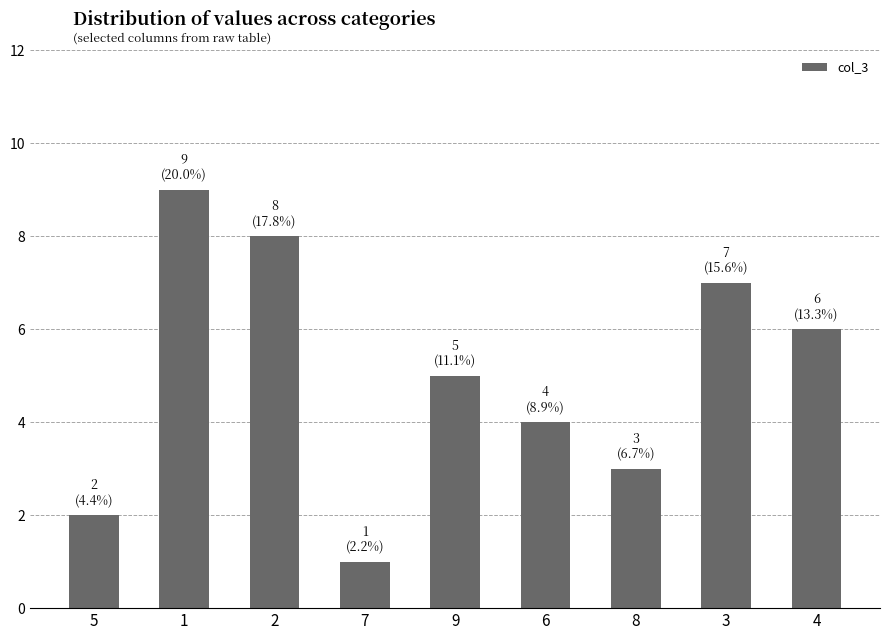

How many distinct data groups are displayed?

1